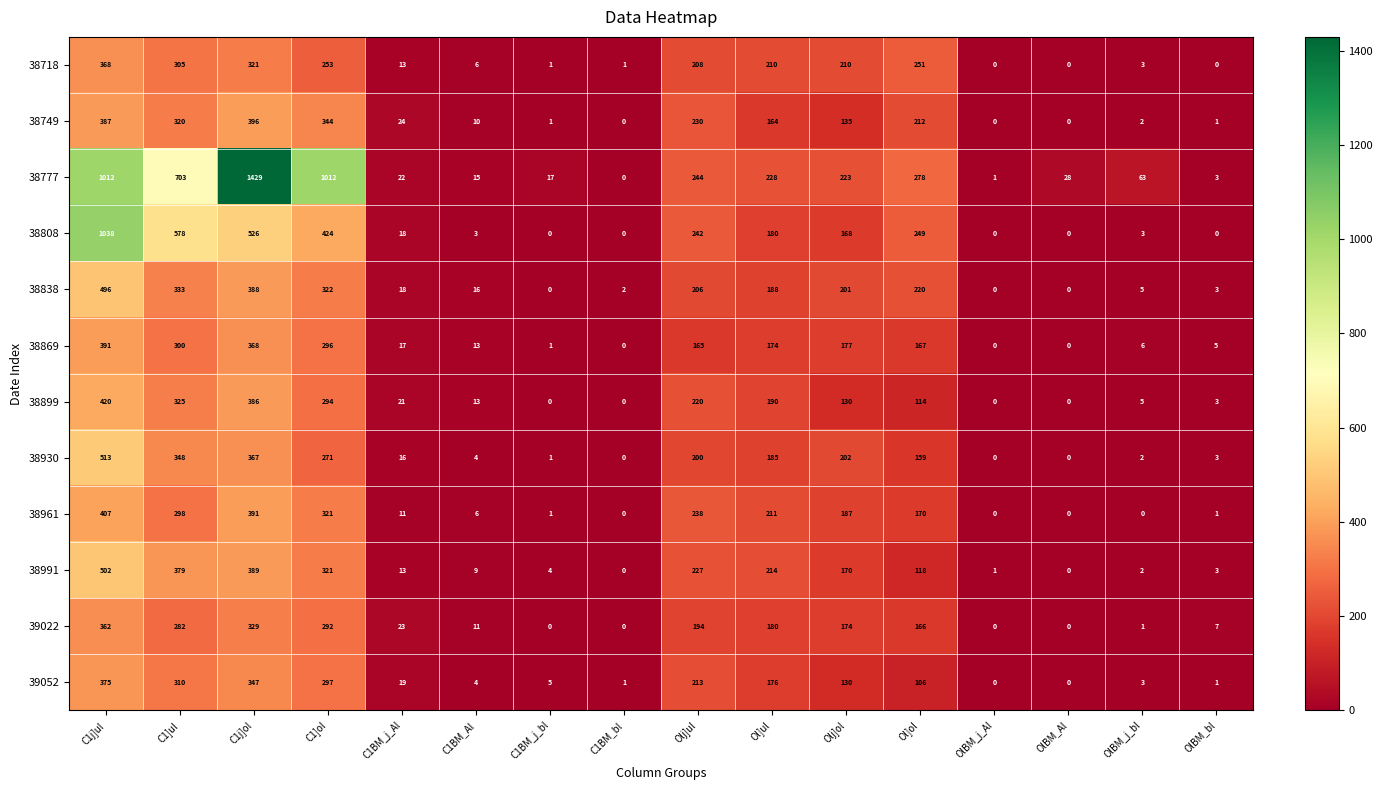

How many distinct data groups are displayed?

12